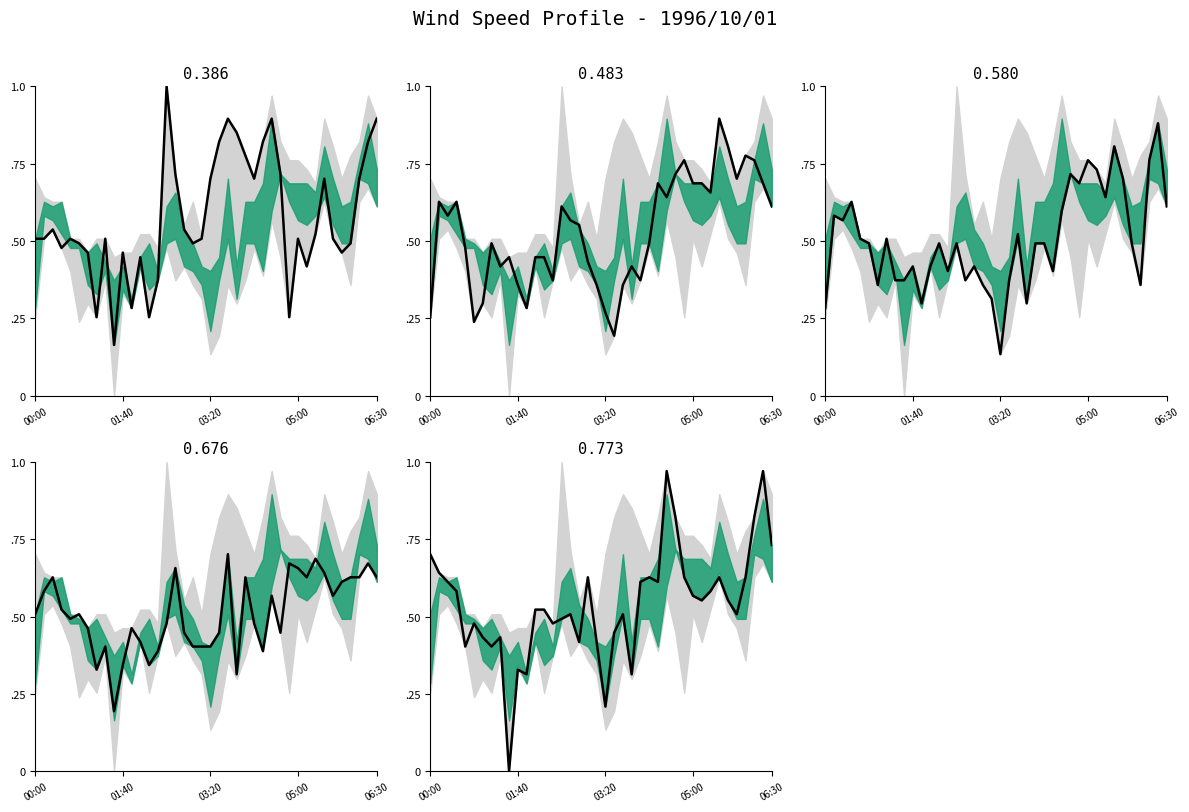

Which series changed the most between 02:00 and 05:20?

0.676